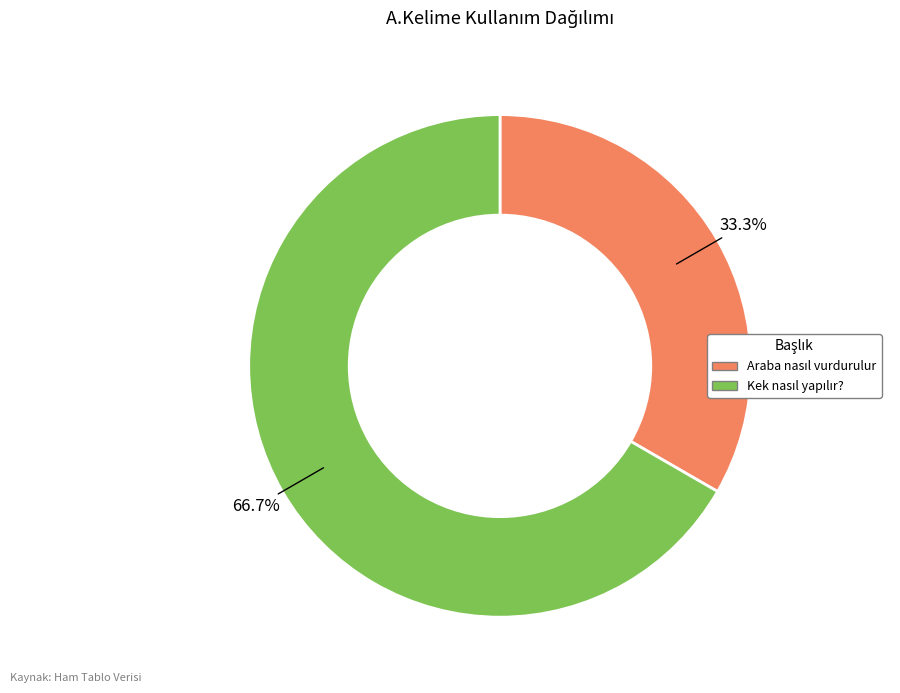

Does any single category account for the majority?

Yes